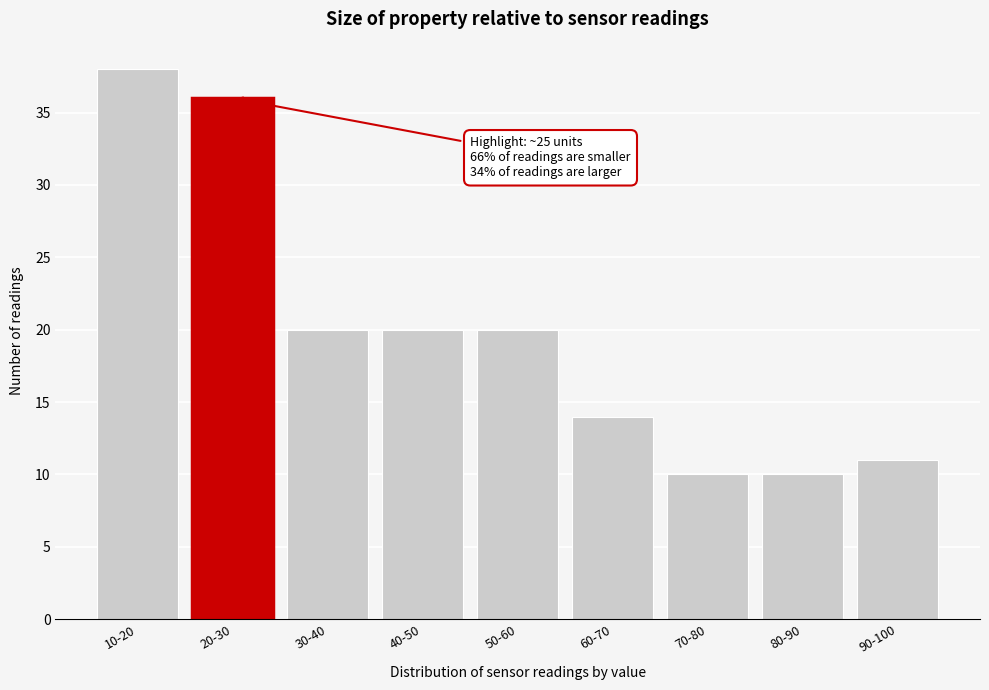

Reading left to right, transcribe all the data shown in this chart.

10-20=38	20-30=36	30-40=20	40-50=20	50-60=20	60-70=14	70-80=10	80-90=10	90-100=11